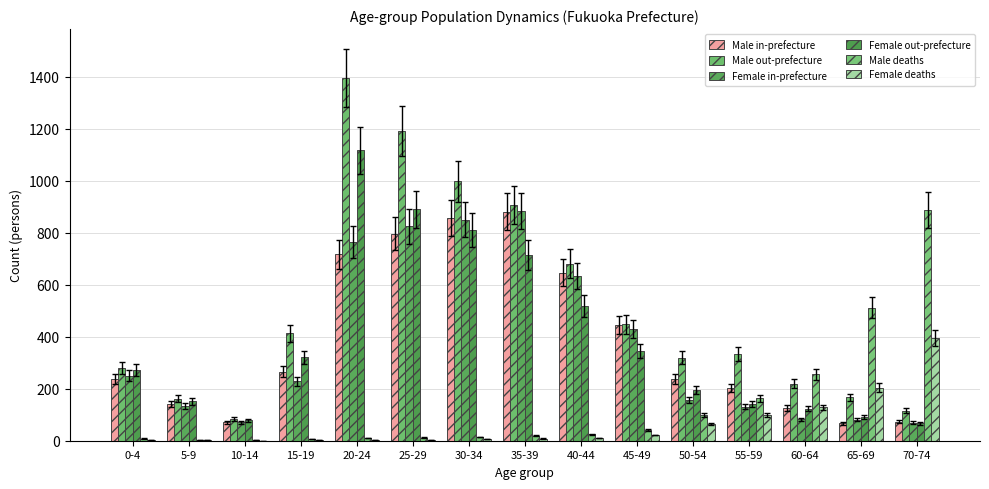

Where is Female in-prefecture nearest to the value 477?

45-49